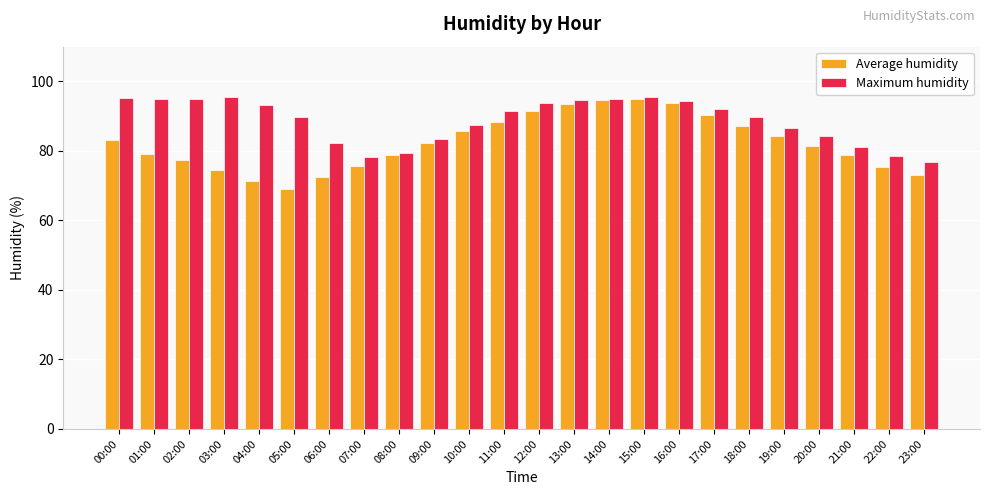

What is the spread (max minus min) of values at 11:00?

3.2